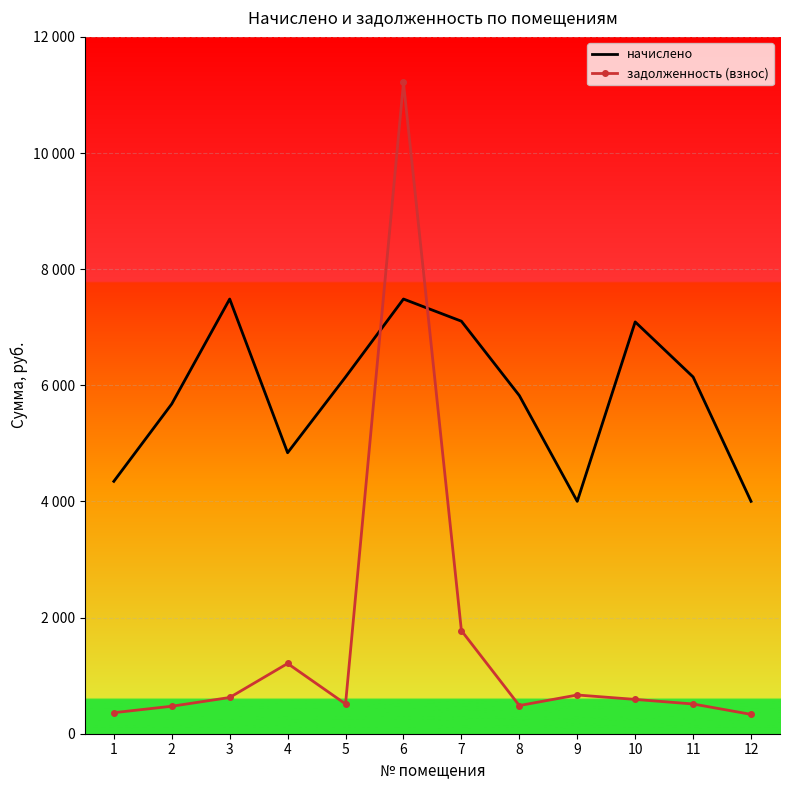

Reading left to right, list all the values displayed in this chart.

начислено: 4346.2	5679.5	7485.7	4838.6	6142.4	7485.7	7104.0	5823.6	4001.4	7091.8	6143.6	4001.4
задолженность (взнос): 362.2	473.3	623.8	1209.7	511.9	11214.6	1776.0	485.3	666.9	591.0	512.0	333.4